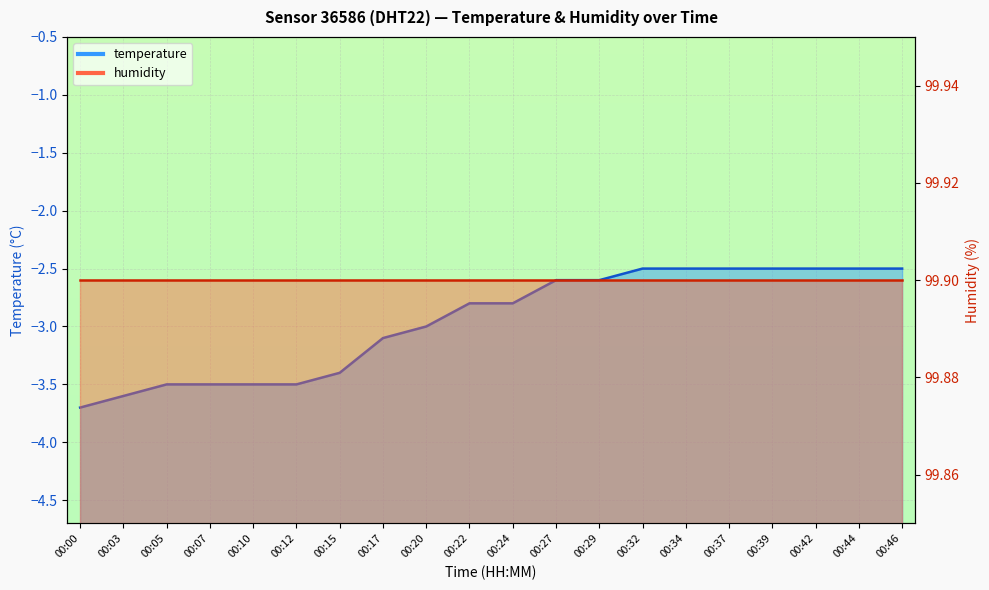

What is the difference between the values at 00:03 and 00:27?

1.0